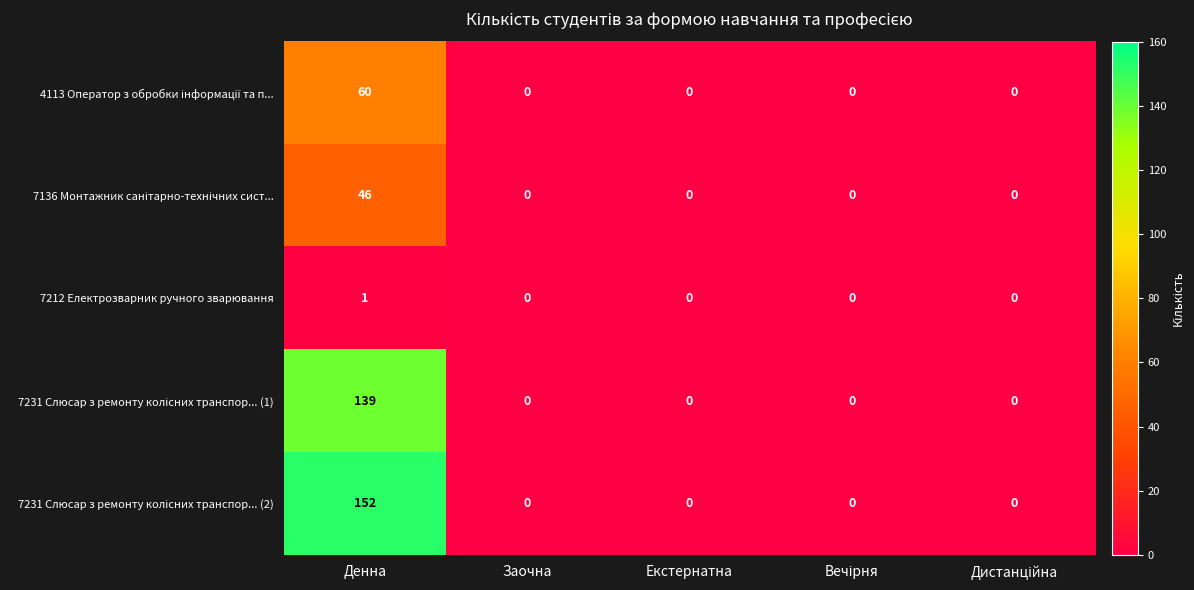

At which category is the sum across all series the highest?

Денна